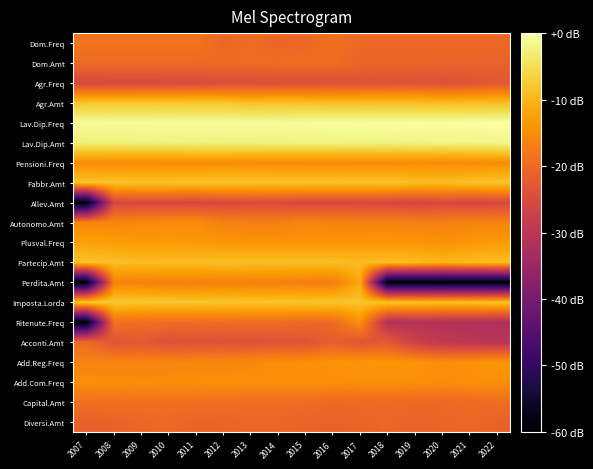

Count the number of data series in this chart.

20